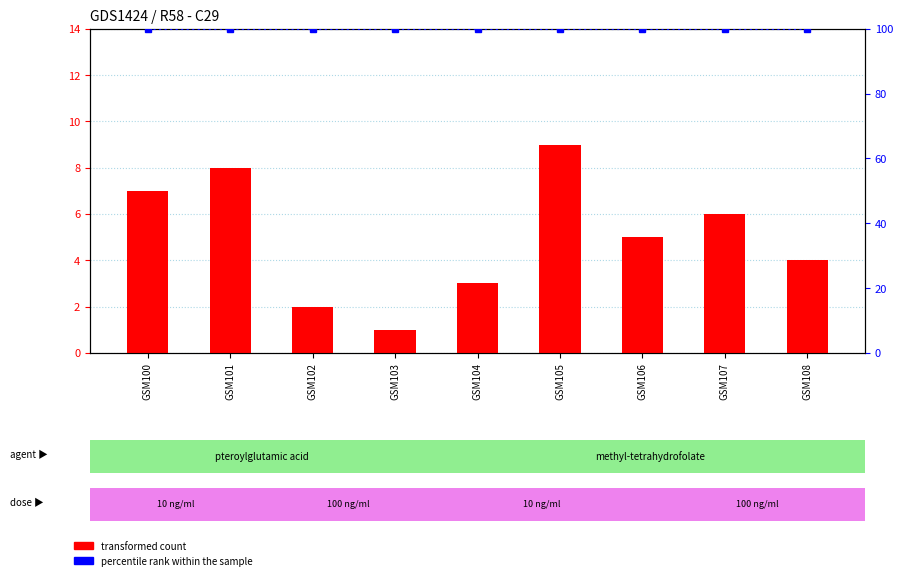

Is the value of col_2 at GSM105 greater than the value of col_3 at GSM103?

No